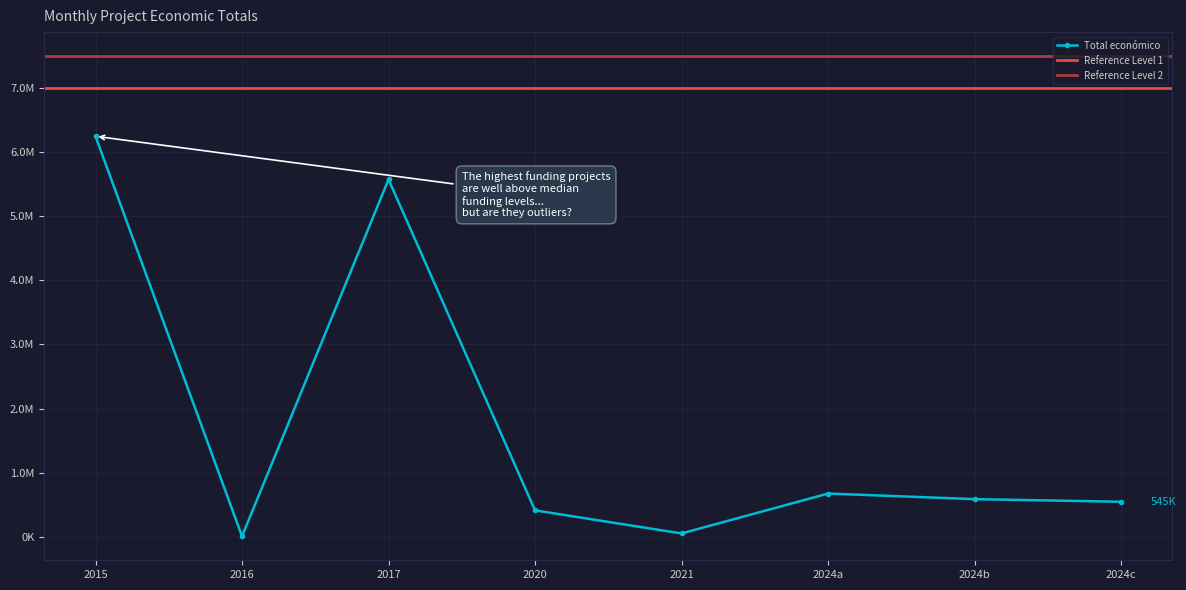

At which label is the value closest to 3127658?

2017